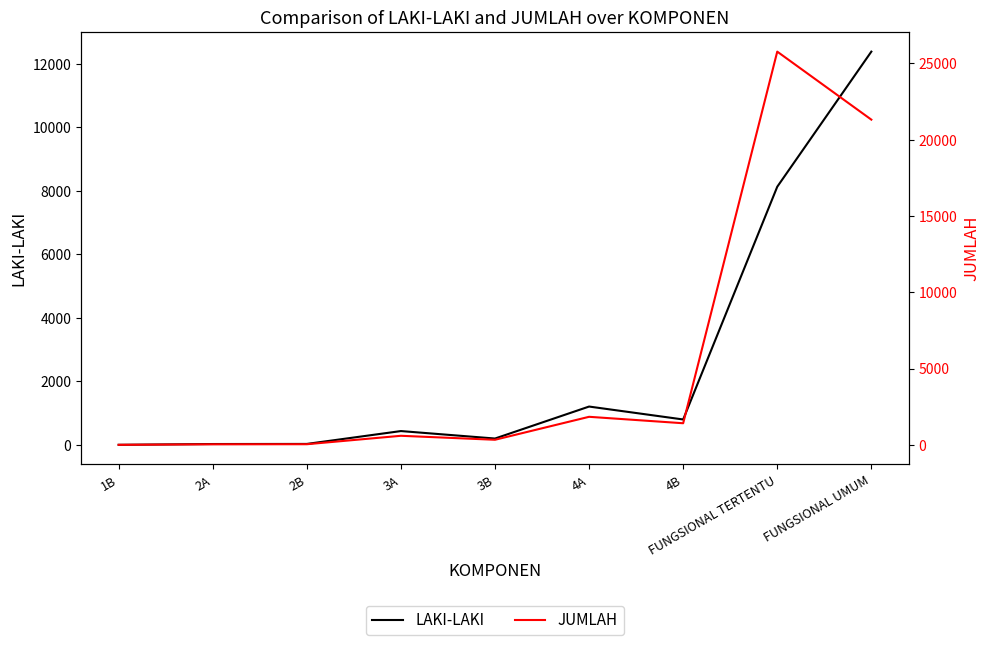

At which label is JUMLAH closest to 12886?

FUNGSIONAL UMUM